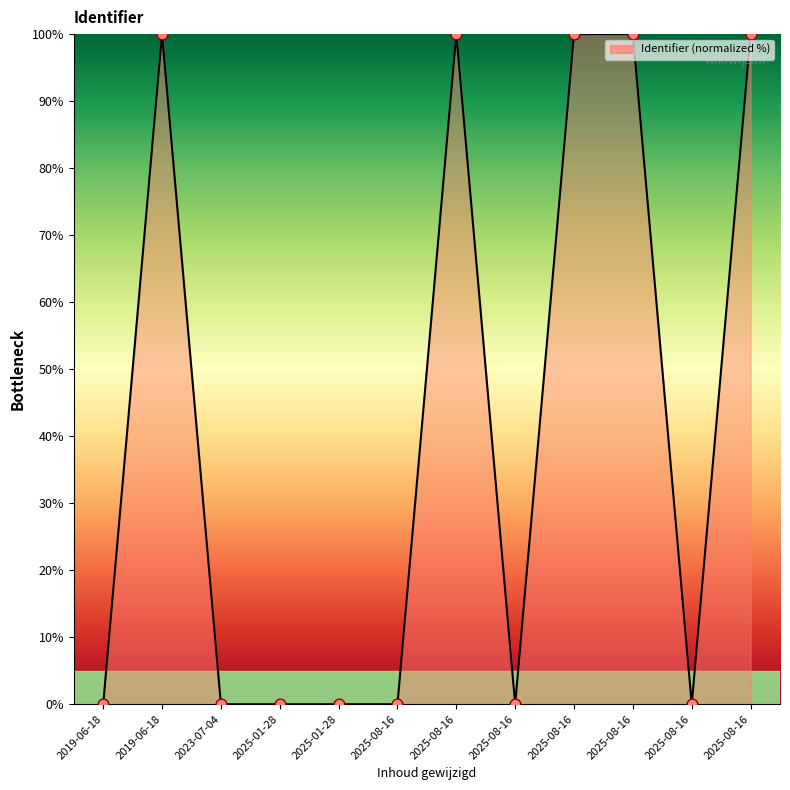

What is the change in value from 2025-08-16 to 2025-08-16?

+100.0